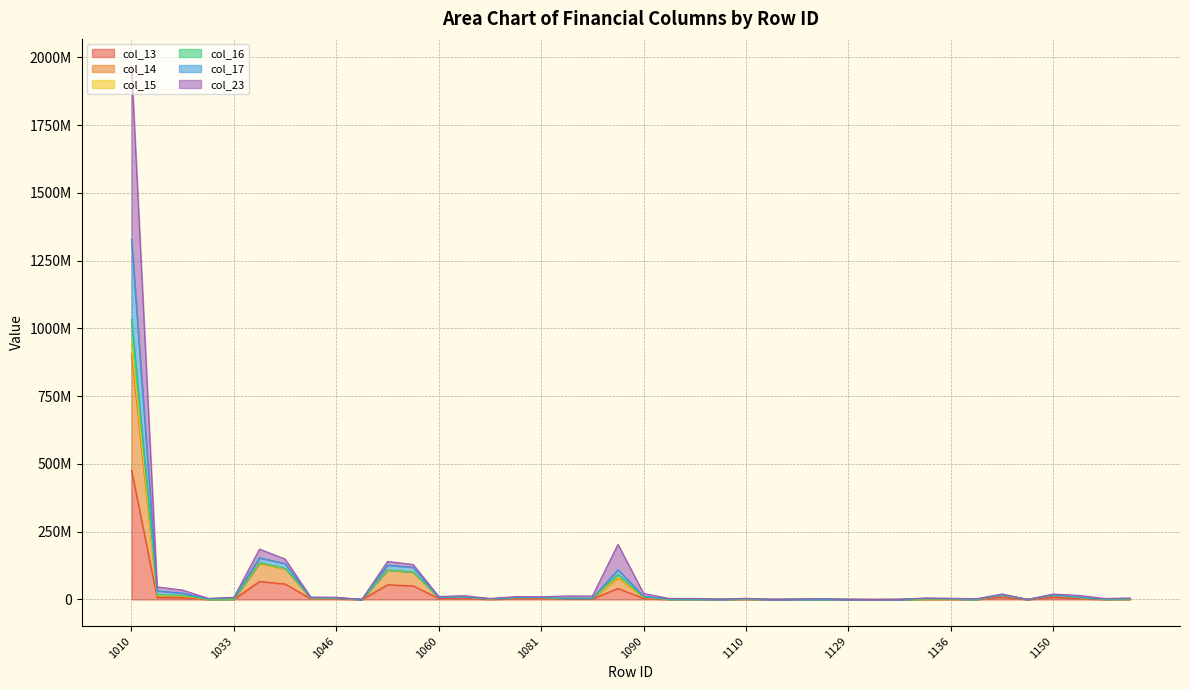

What is the minimum value shown in the chart?

485